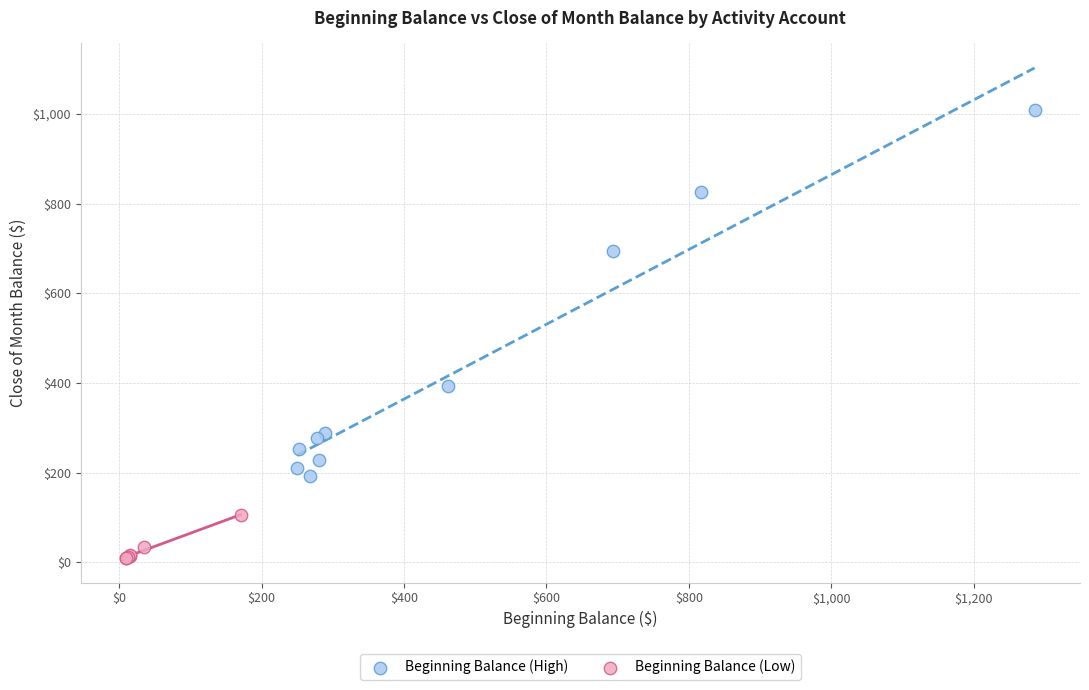

Which series has the largest Y range (max minus min)?

Beginning Balance (High)